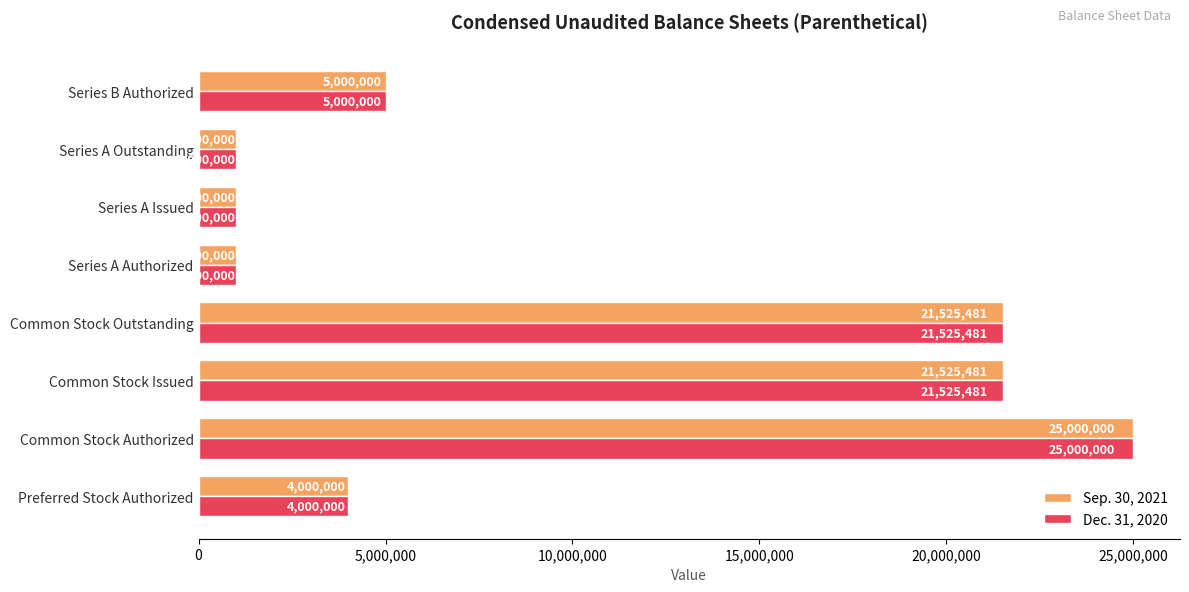

What is the sum of the Dec. 31, 2020 values at Preferred Stock Authorized and Series A Authorized?

5000000